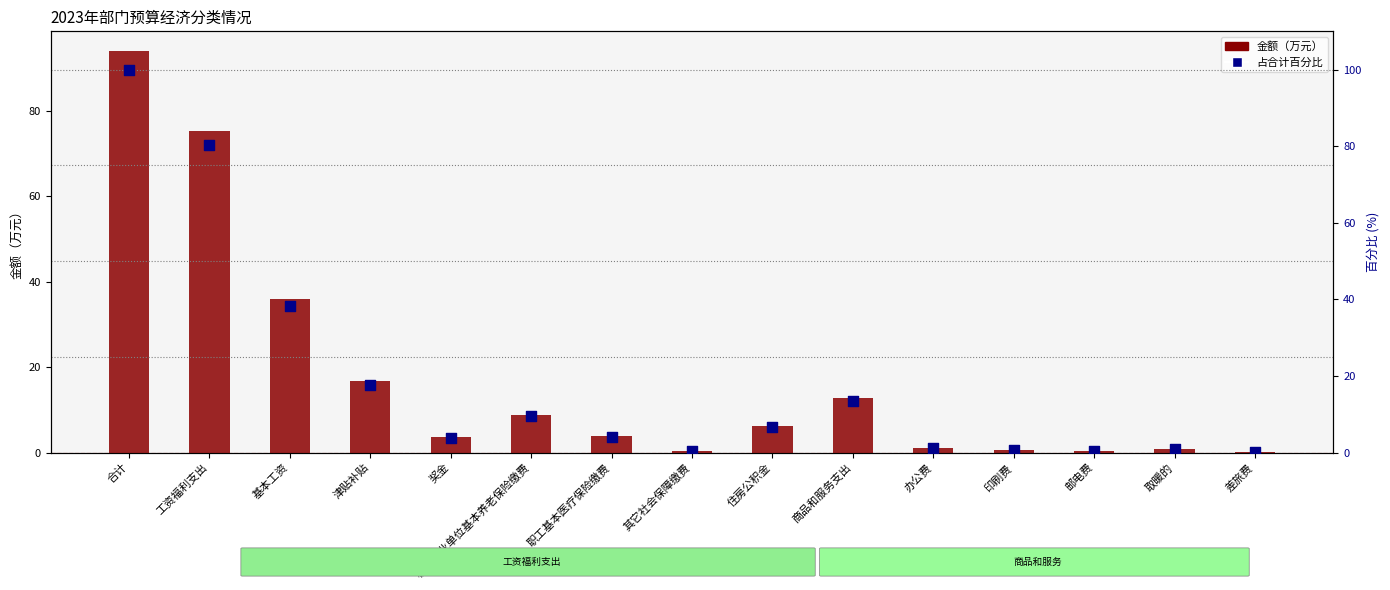

What is the total value across all series at 差旅费?

0.2